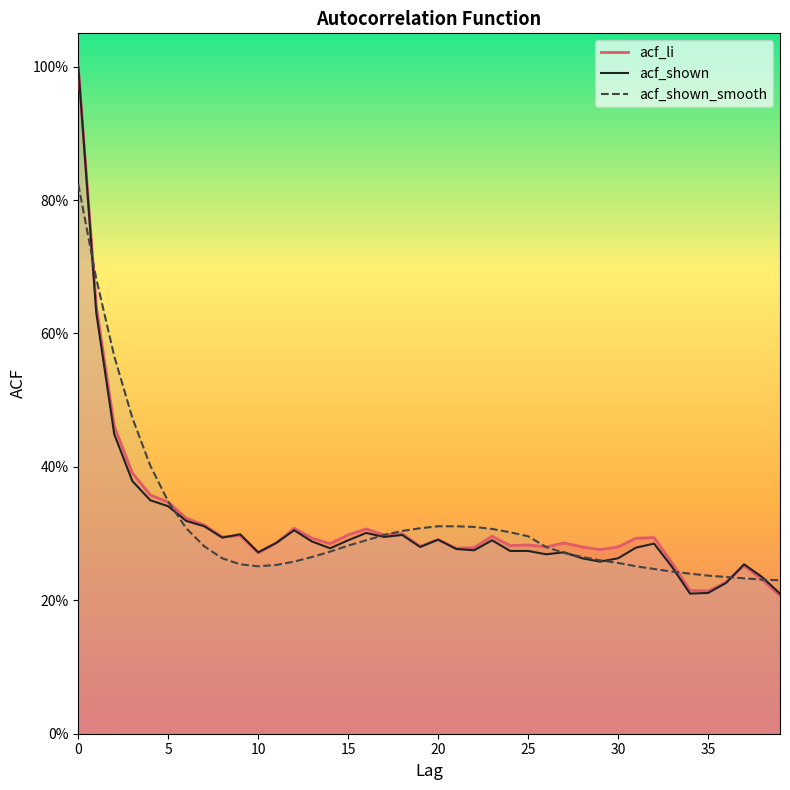

What is the value of the acf_shown_smooth point at the 15th from the left?

0.3